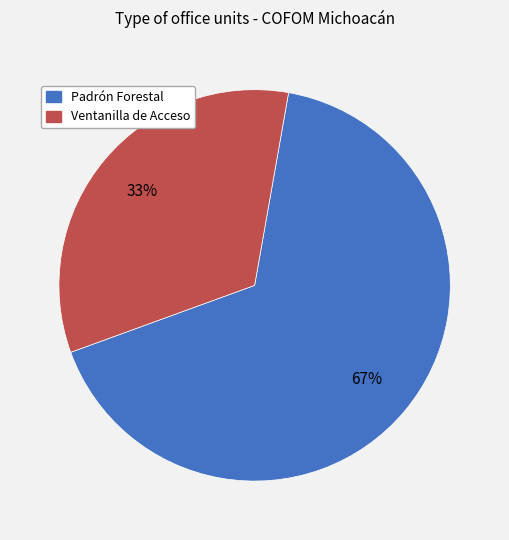

To the nearest percent, what is the average slice percentage?

50%